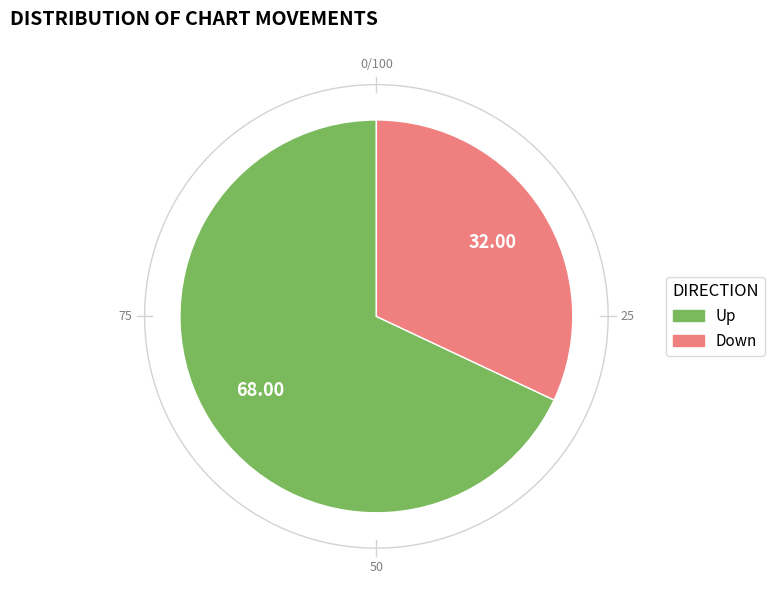

How many segments does this pie chart have?

2